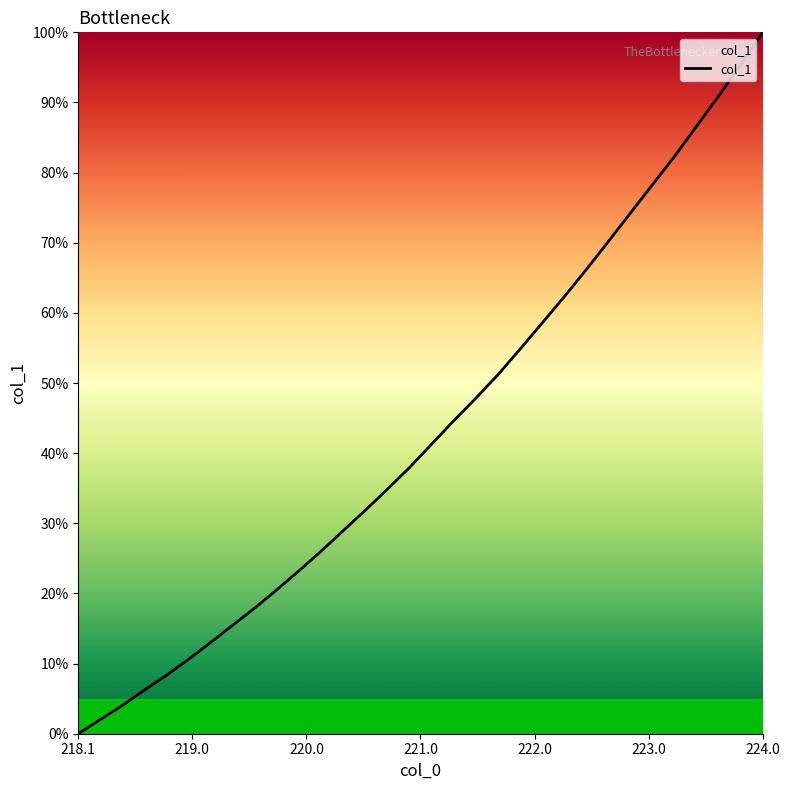

What is the value of the 7th point from the left?

0.1